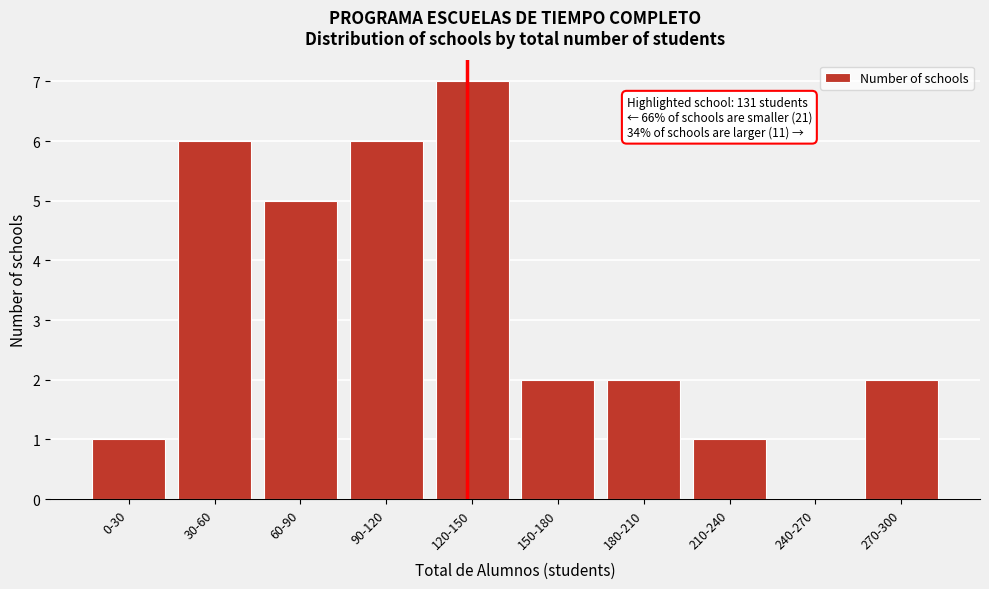

Reading left to right, what are all the values shown in this chart?

0-30=1	30-60=6	60-90=5	90-120=6	120-150=7	150-180=2	180-210=2	210-240=1	240-270=0	270-300=2